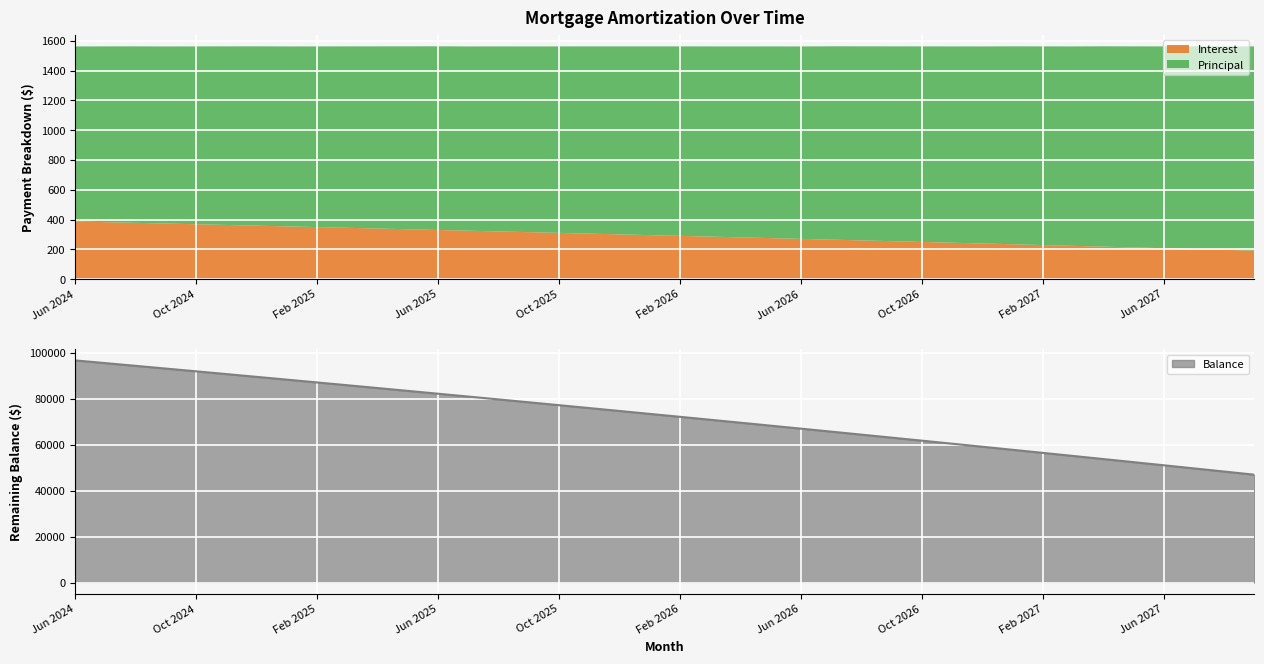

At how many categories does at least one series exceed 14378?

40